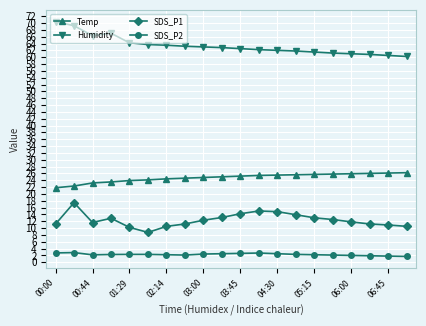

What is the minimum value for Humidity?

60.2